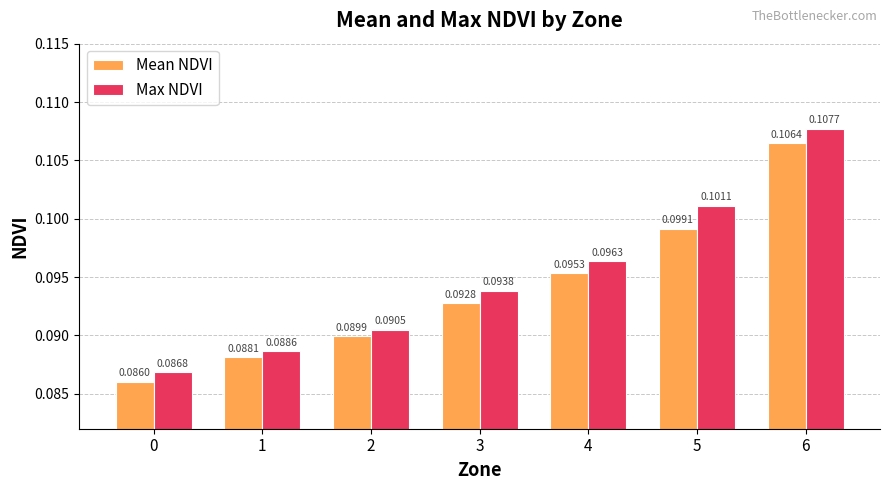

Is it true that Mean NDVI equals 0.2 at 5?

False